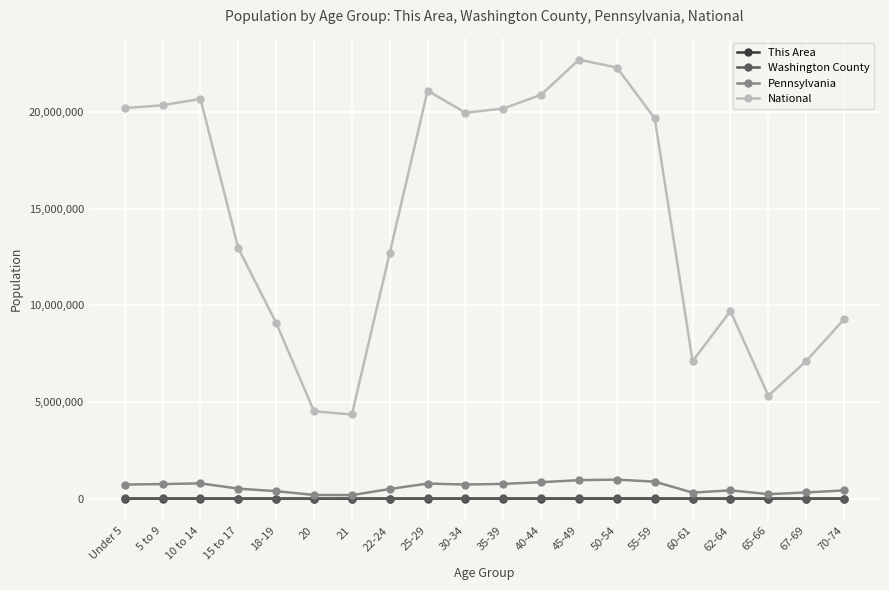

In This Area, how many points are higher than both neighbors (excluding endpoints)?

3